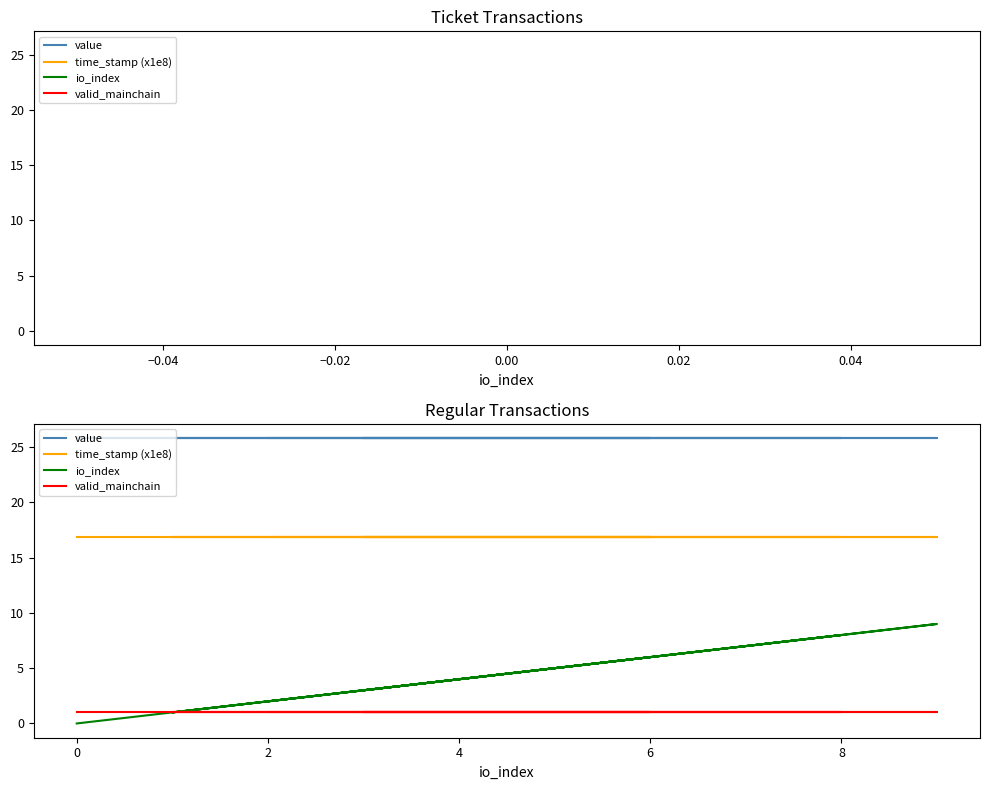

Count the number of data series in this chart.

4